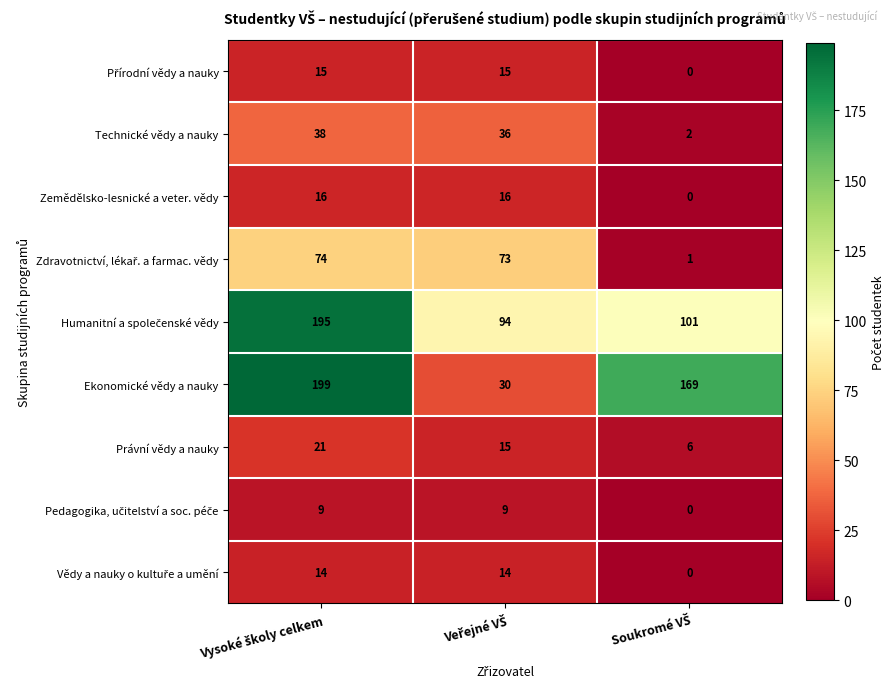

Which series has the widest spread of values?

Ekonomické vědy a nauky